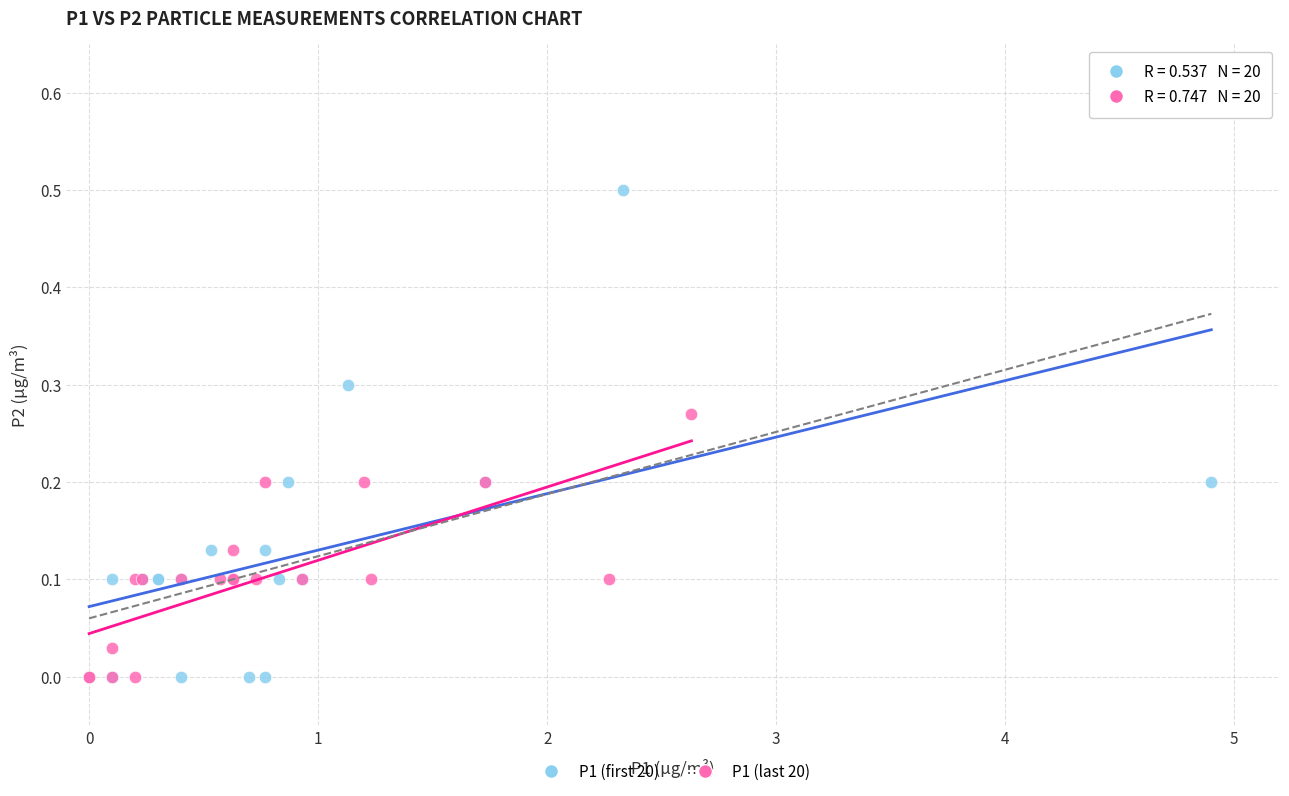

What are all the series names shown in the legend?

P1 (first 20), P1 (last 20)